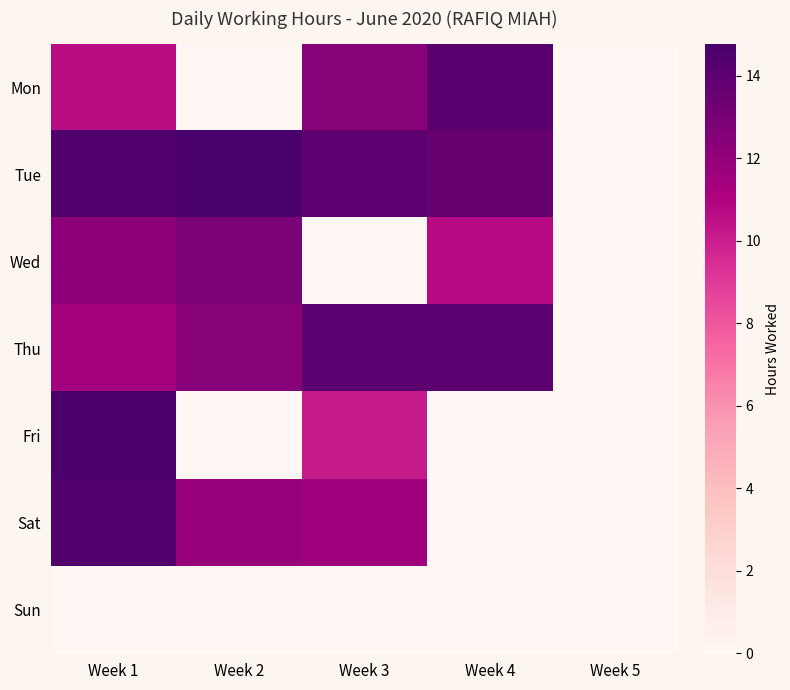

What is the total value across all series at Week 1?

77.7